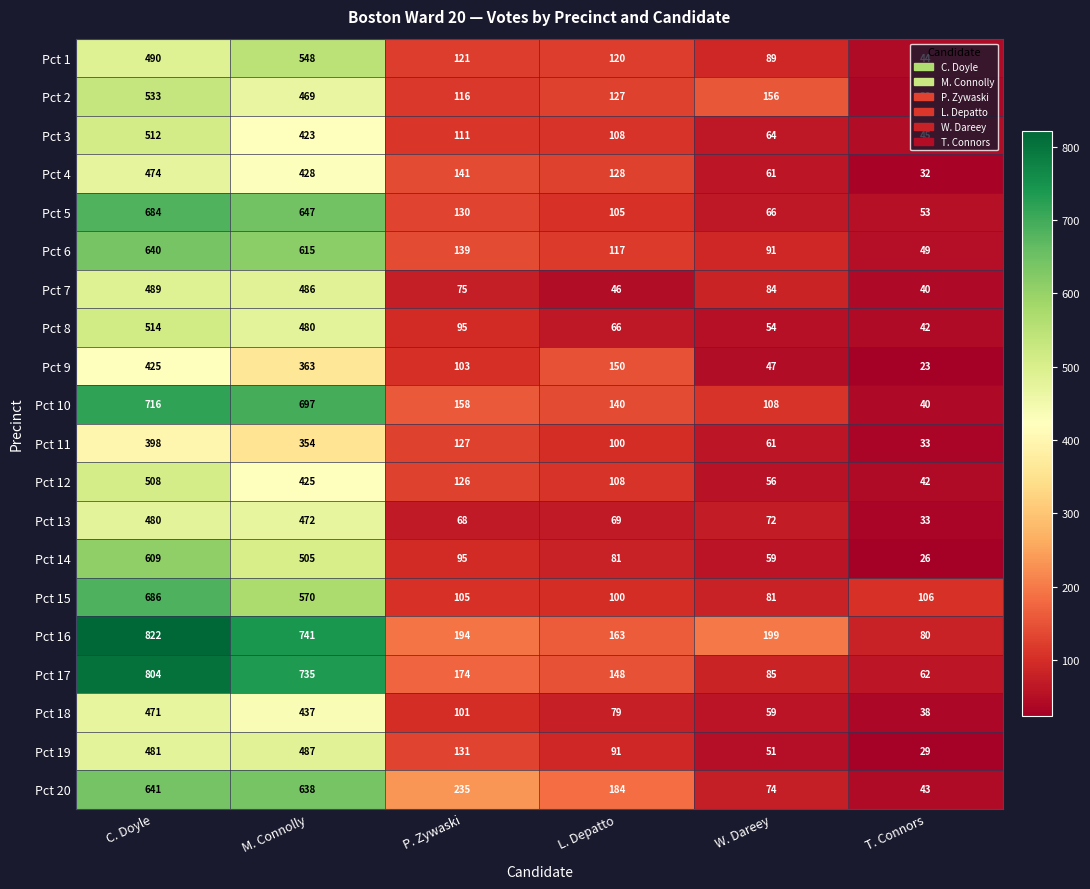

What is the difference between the second highest and second lowest values in the Pct 1 series?

401